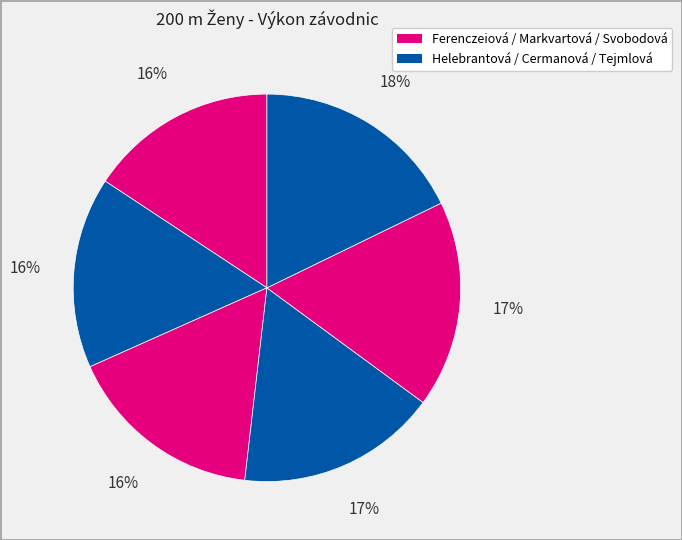

Count the number of slices in the pie.

6